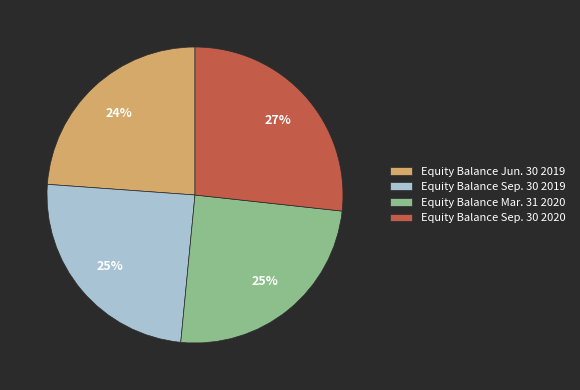

True or false: Equity Balance Mar. 31 2020 accounts for 33% of the total.

False